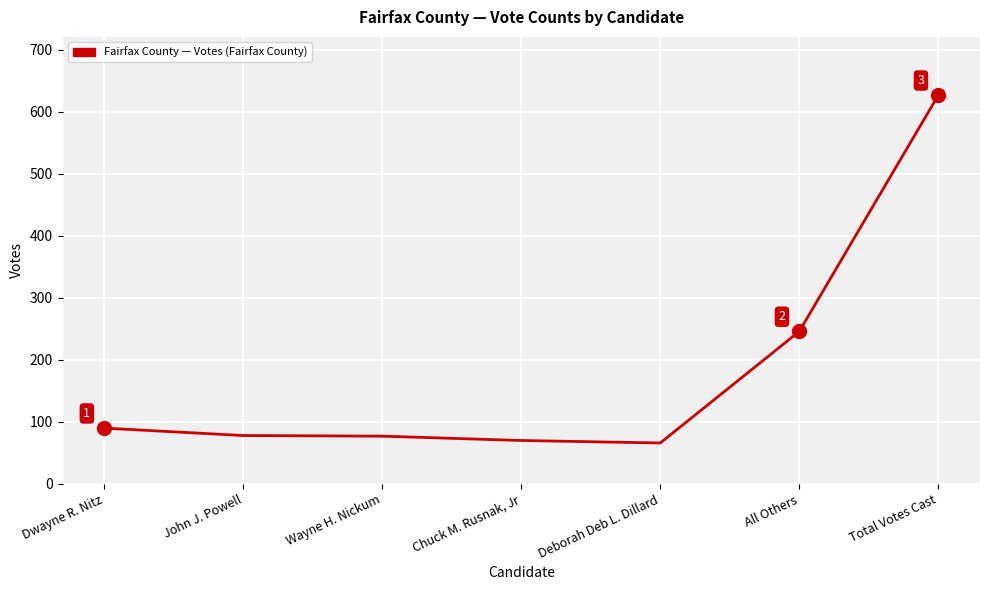

What is the greatest value displayed?

627